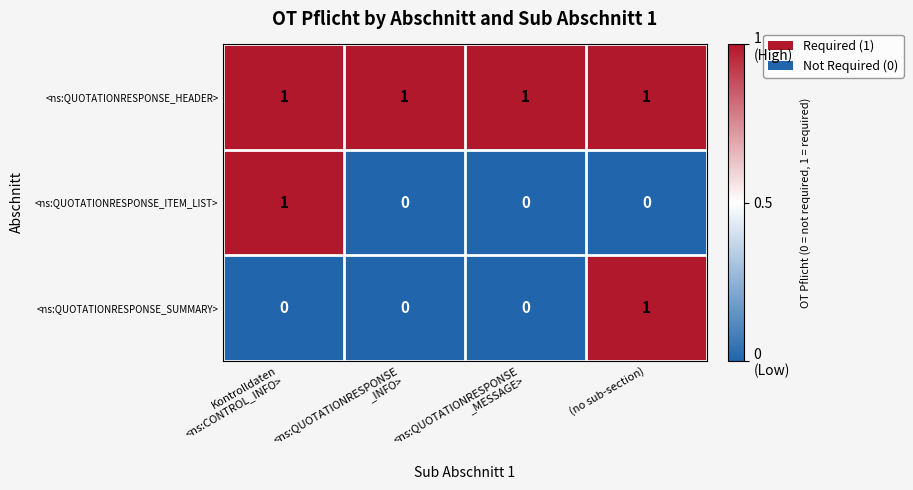

Count the <ns:QUOTATIONRESPONSE_SUMMARY> values in the range 0 to 1.

4